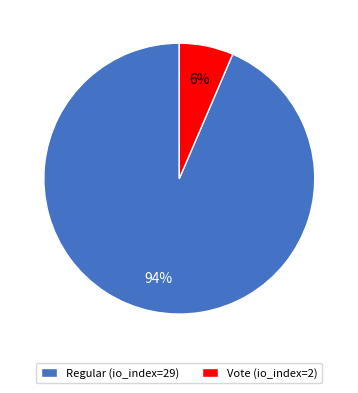

To the nearest percent, what is the combined percentage of Vote (io_index=2) and Regular (io_index=29)?

100%